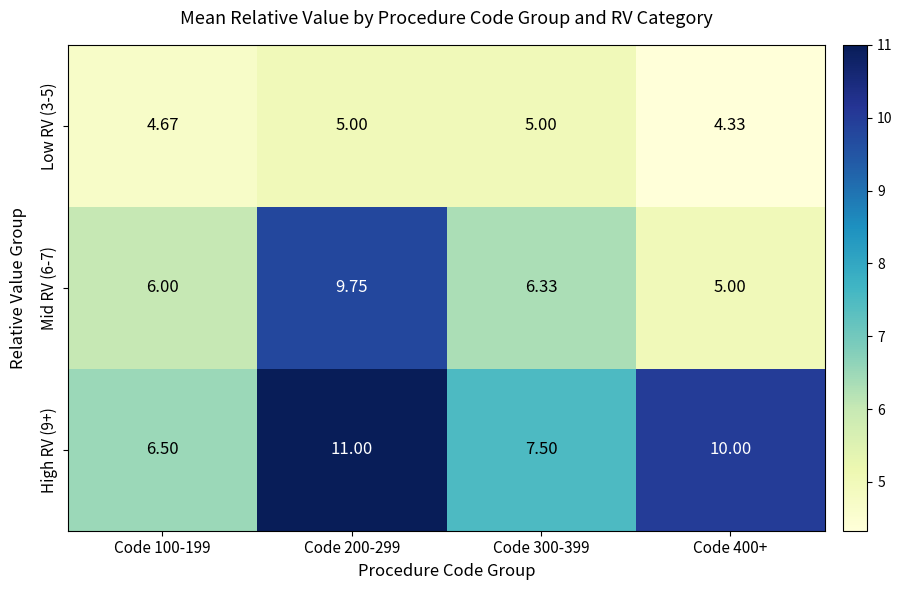

Reading left to right, list all the values displayed in this chart.

Low RV (3-5): Code 100-199=4.7	Code 200-299=5.0	Code 300-399=5.0	Code 400+=4.3
Mid RV (6-7): Code 100-199=6.0	Code 200-299=9.8	Code 300-399=6.3	Code 400+=5.0
High RV (9+): Code 100-199=6.5	Code 200-299=11.0	Code 300-399=7.5	Code 400+=10.0